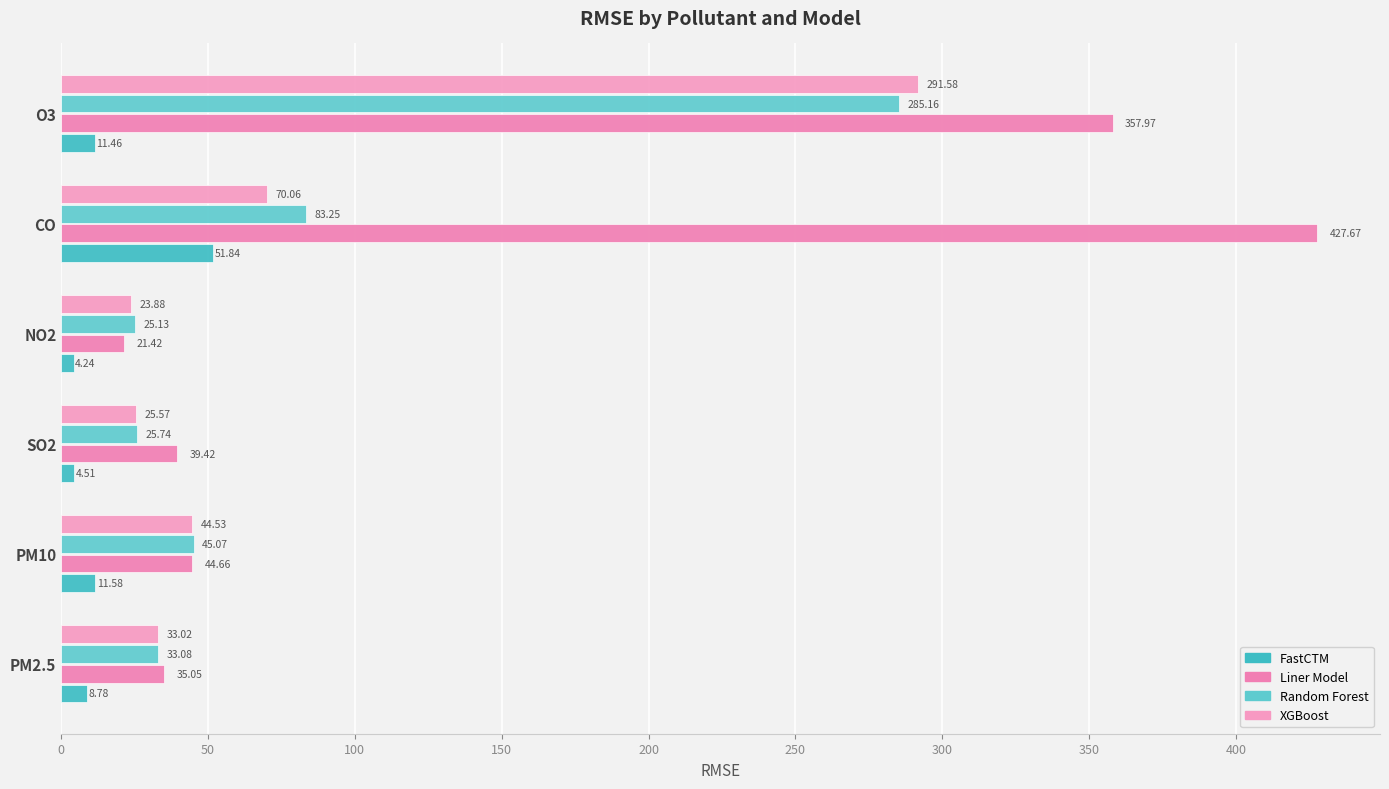

At which label does XGBoost reach its peak?

O3